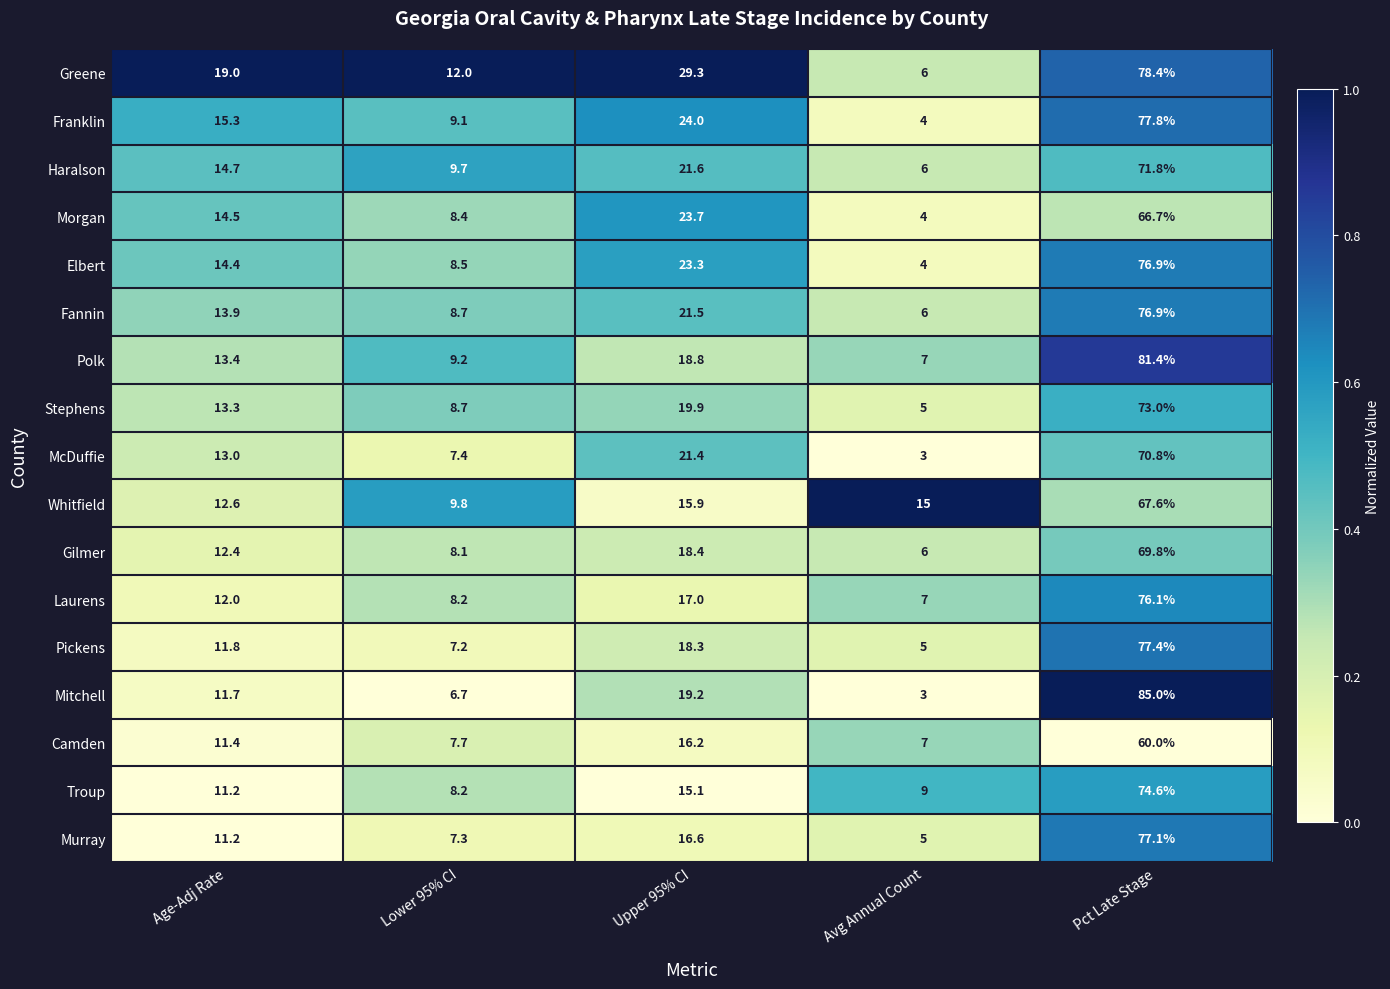

What is the spread (max minus min) of values at Upper 95% CI?

14.2